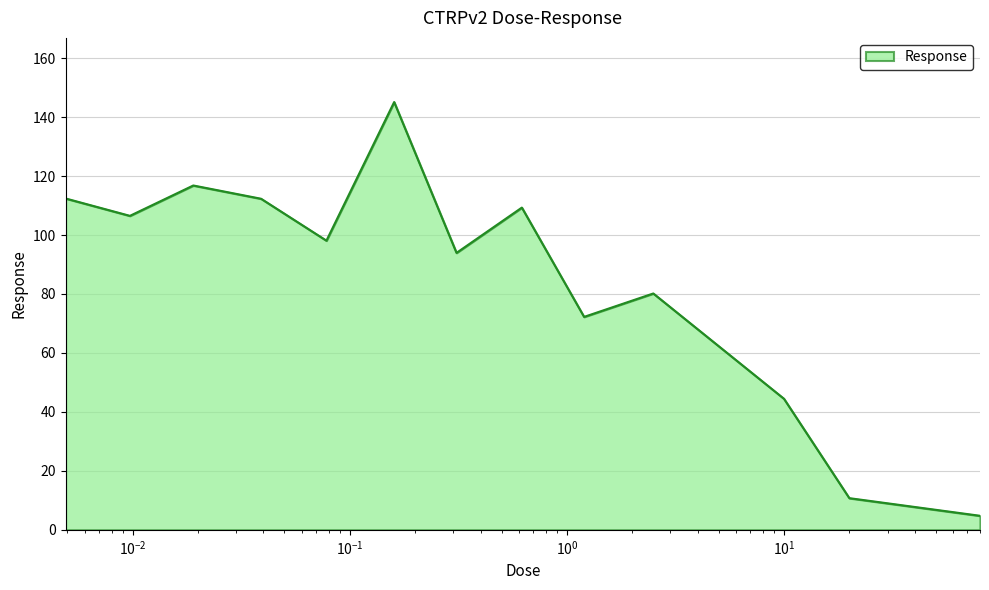

What is the greatest value displayed?

145.1